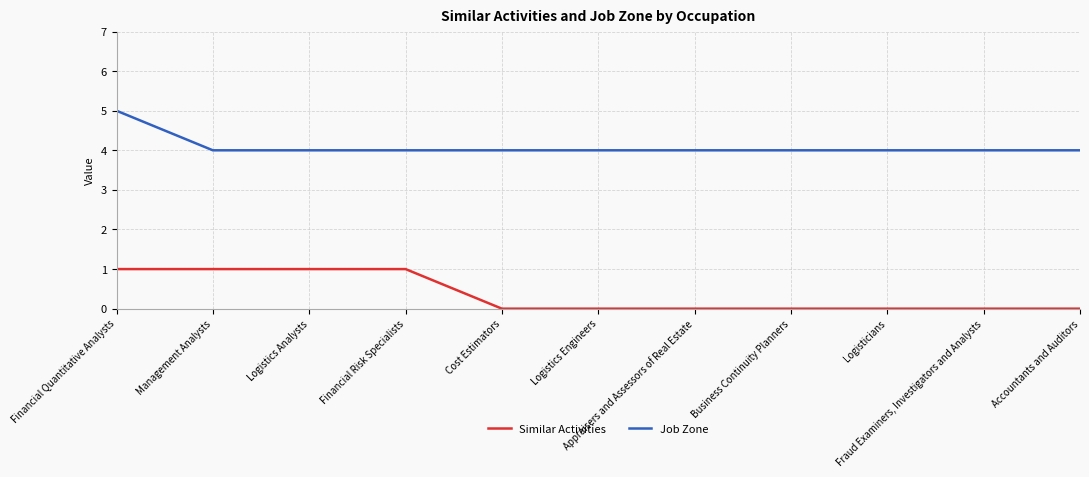

Rank the series by their average value, from highest to lowest.

Job Zone, Similar Activities